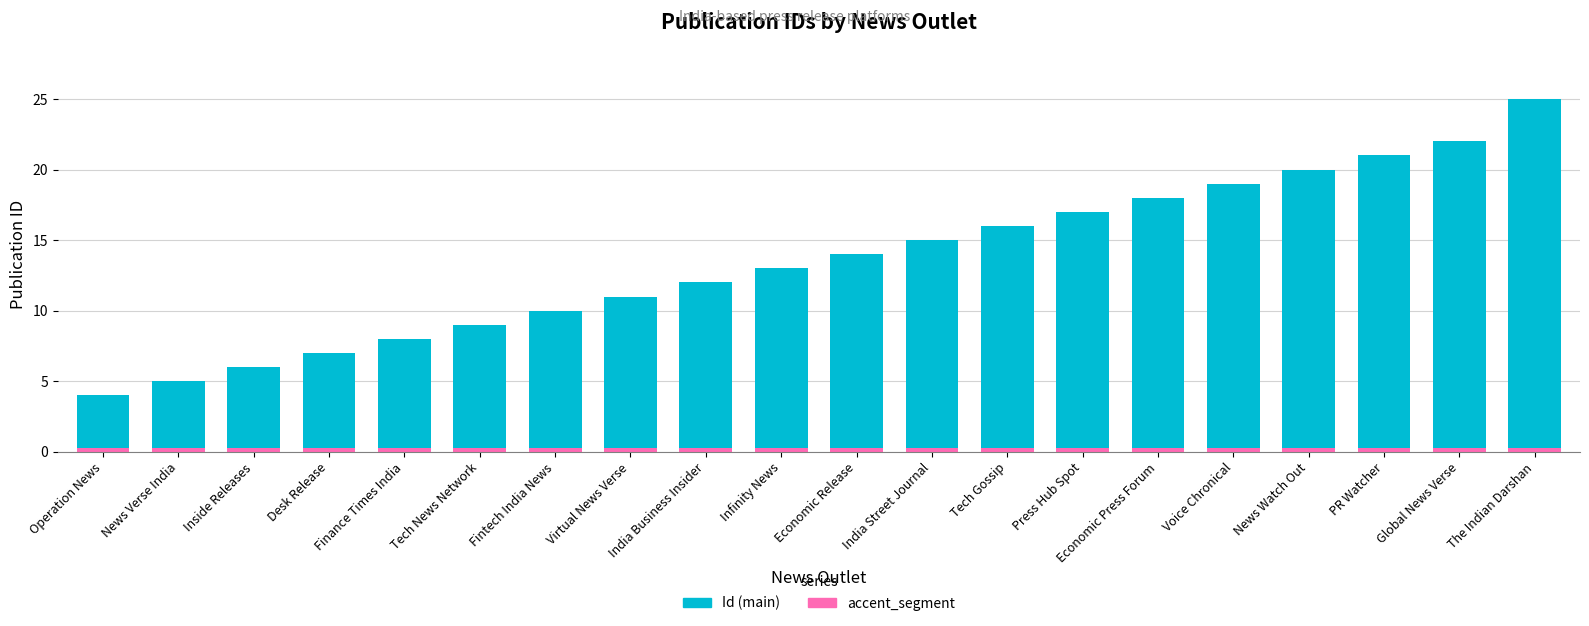

At which category is the sum across all series the highest?

The Indian Darshan